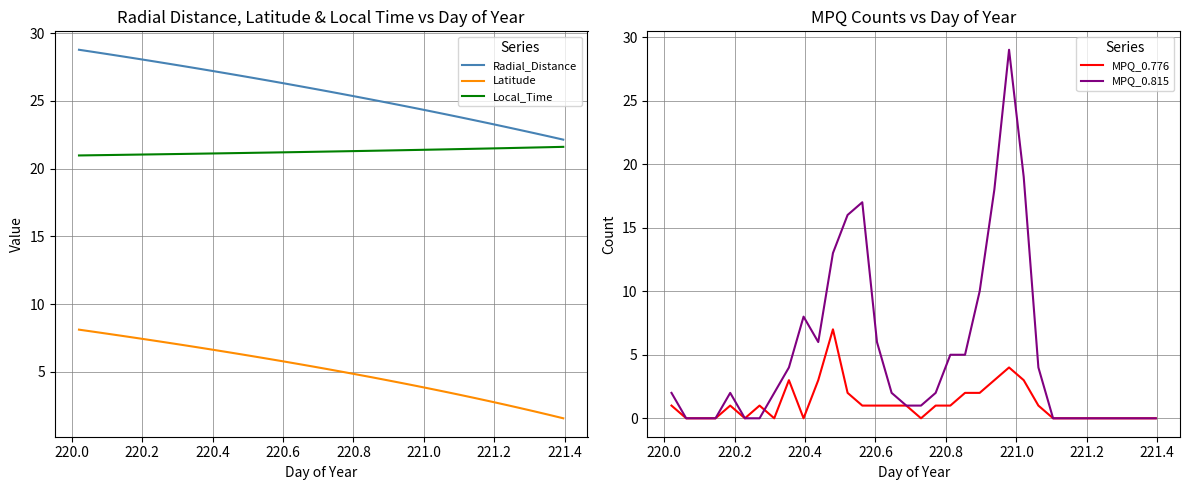

True or false: Latitude and Local_Time intersect in this chart.

False